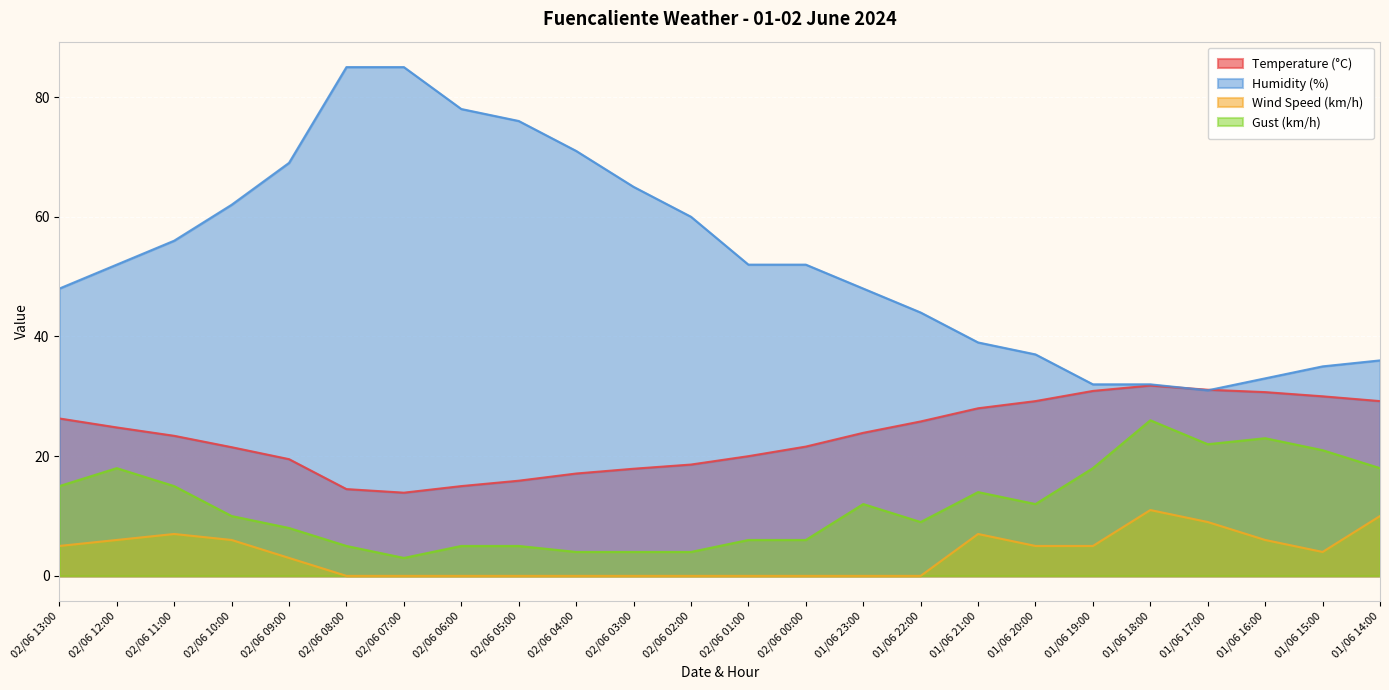

What value does the Temperature (°C) series have at 02/06 12:00?

24.8